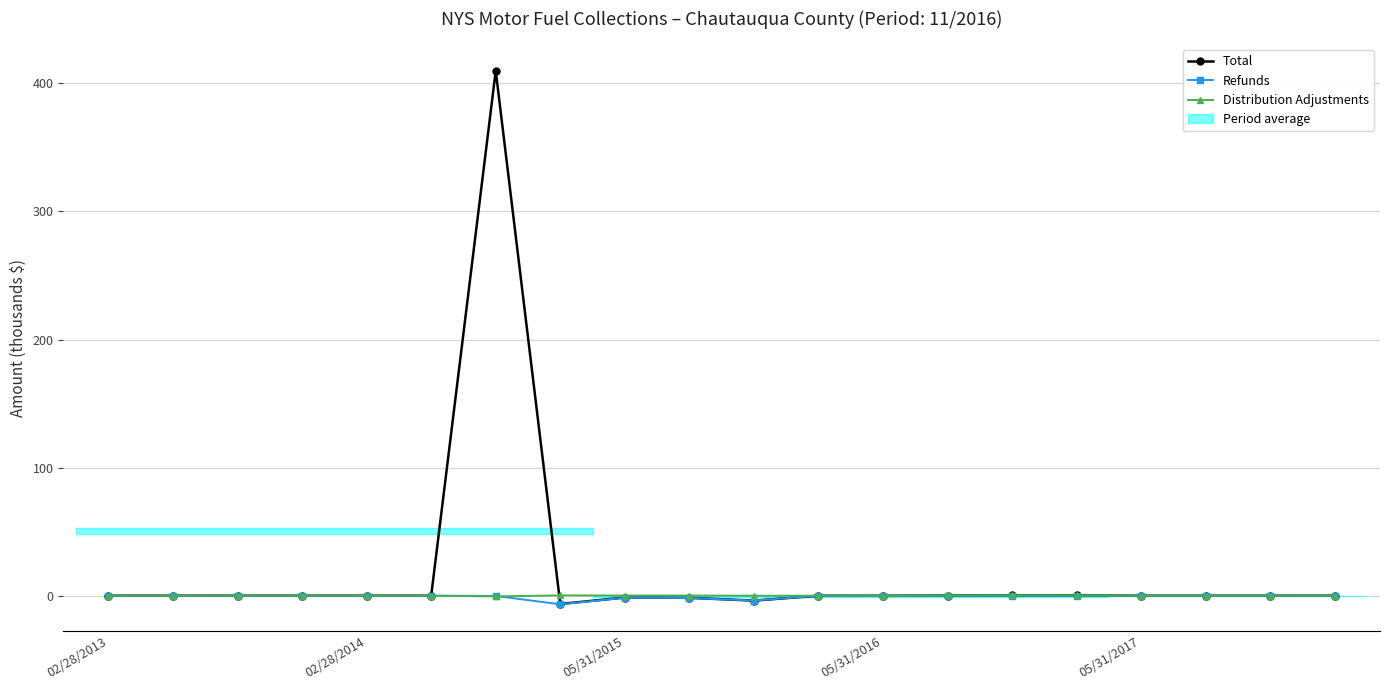

Between 02/28/2013 and 10, which is larger?

02/28/2013